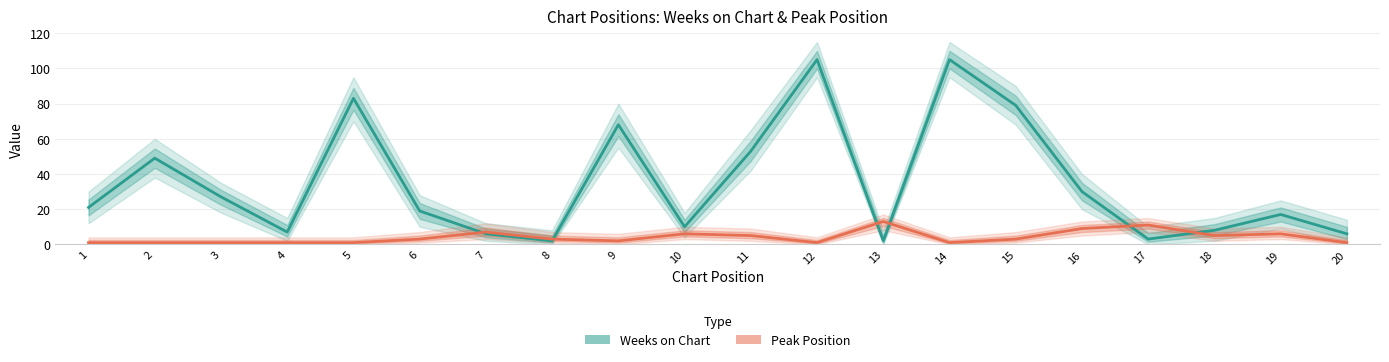

What is the value of the Weeks on Chart point at the 2nd from the left?

49